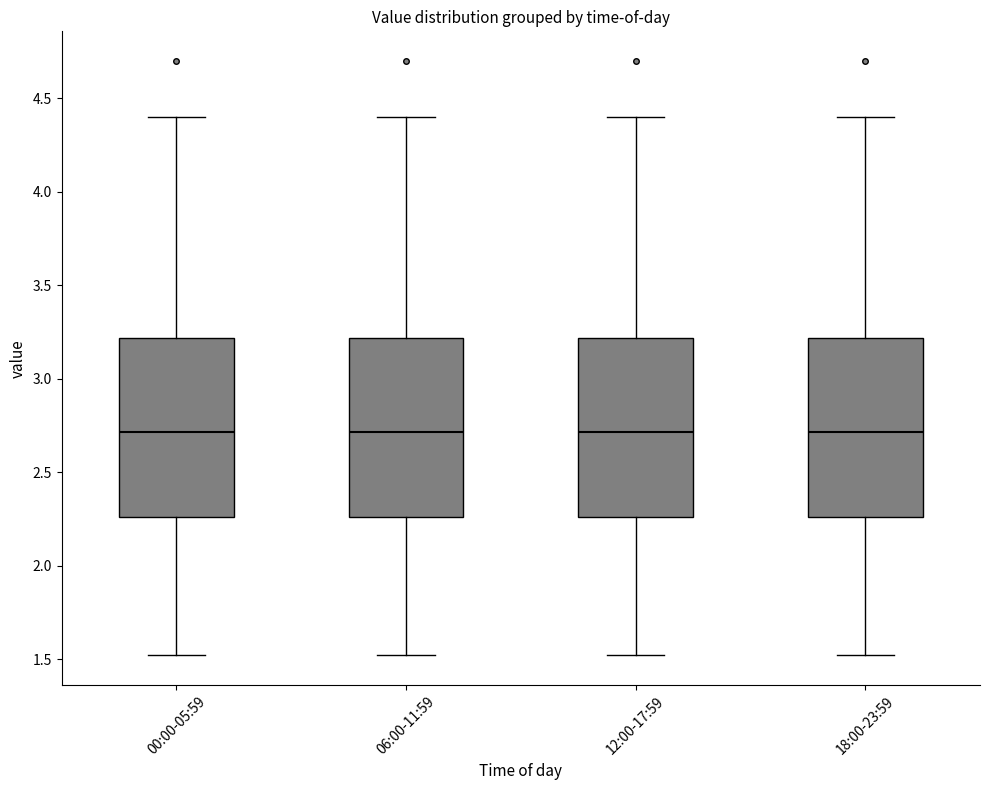

Reading left to right, transcribe this box plot: for each box, give where its median line is, the range the box spans, and where its two whiskers end, as read against the y-axis. The values are not printed on the chart, so give them approximately, as read against the axis.

00:00-05:59: median 2.70, box 2.25 to 3.20, whiskers 1.50 to 4.40
06:00-11:59: median 2.70, box 2.25 to 3.20, whiskers 1.50 to 4.40
12:00-17:59: median 2.70, box 2.25 to 3.20, whiskers 1.50 to 4.40
18:00-23:59: median 2.70, box 2.25 to 3.20, whiskers 1.50 to 4.40